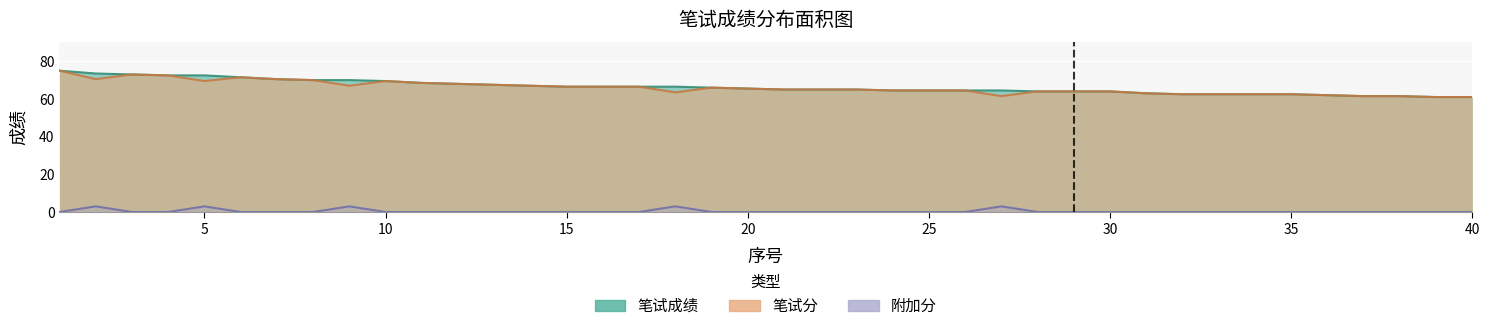

Between 4 and 17, which series saw the biggest shift?

笔试成绩